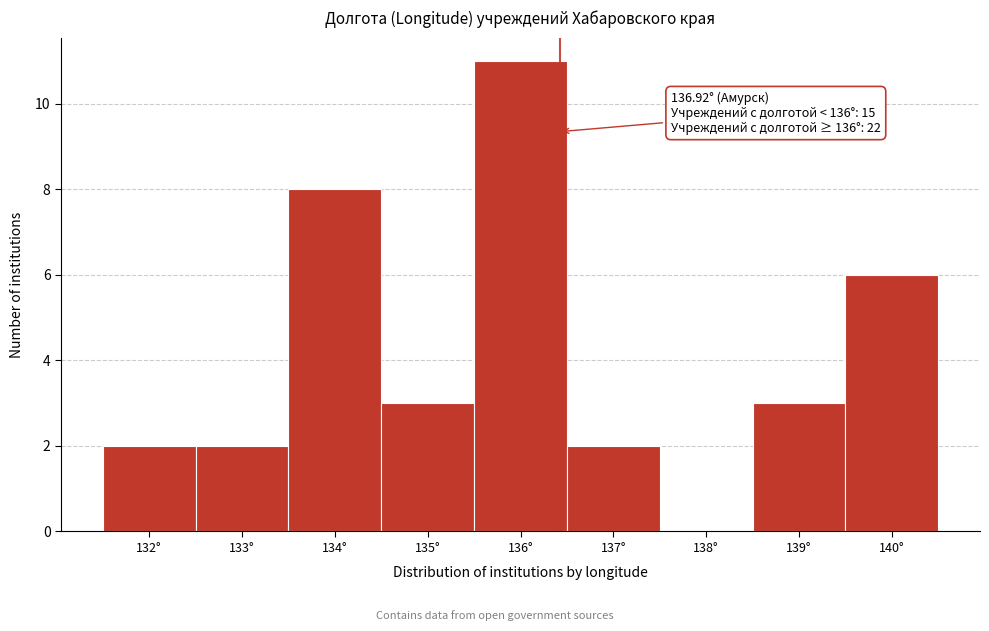

Reading left to right, extract all data points from this chart.

132°=2	133°=2	134°=8	135°=3	136°=11	137°=2	138°=0	139°=3	140°=6